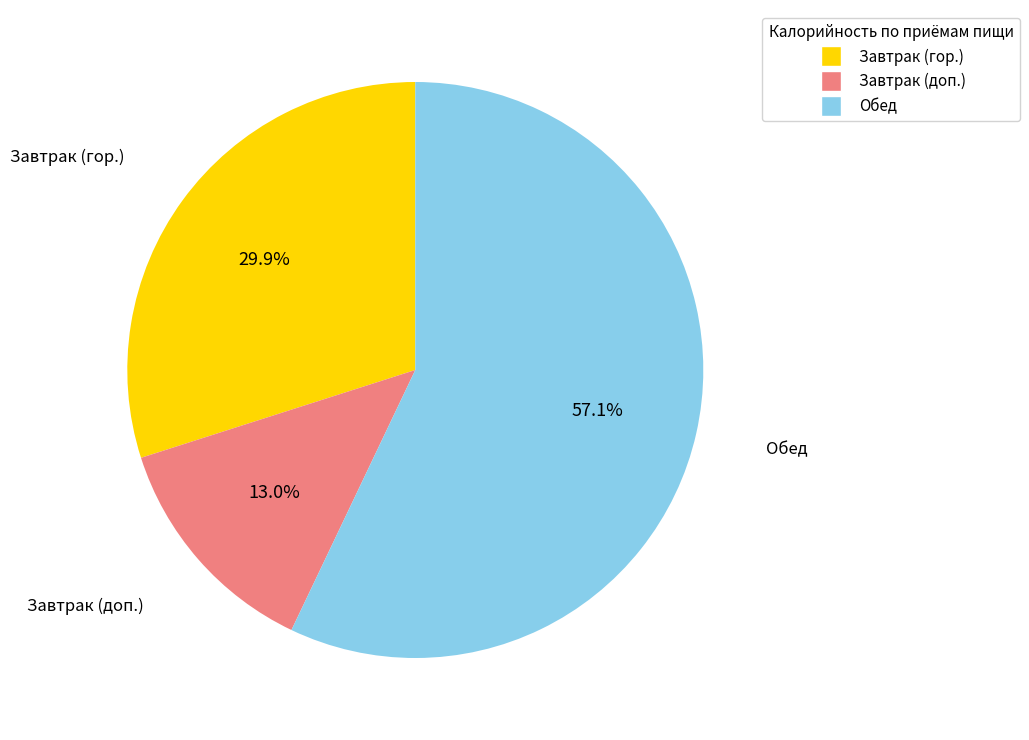

Is there any slice that represents more than half of the pie?

Yes